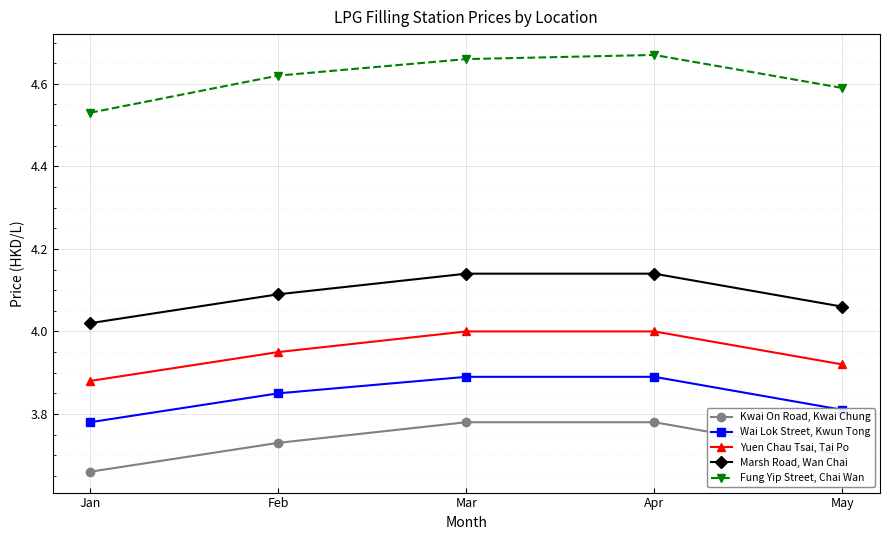

Which series has the largest range (max minus min)?

Fung Yip Street, Chai Wan